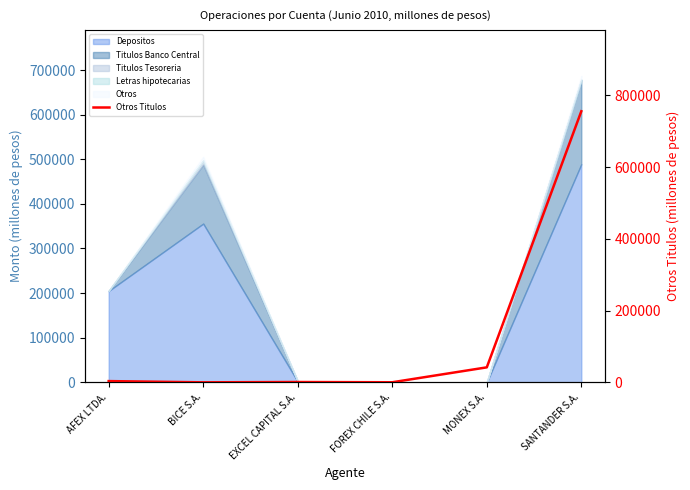

What is the sum of the values at BICE S.A. and MONEX S.A.?

41766.1